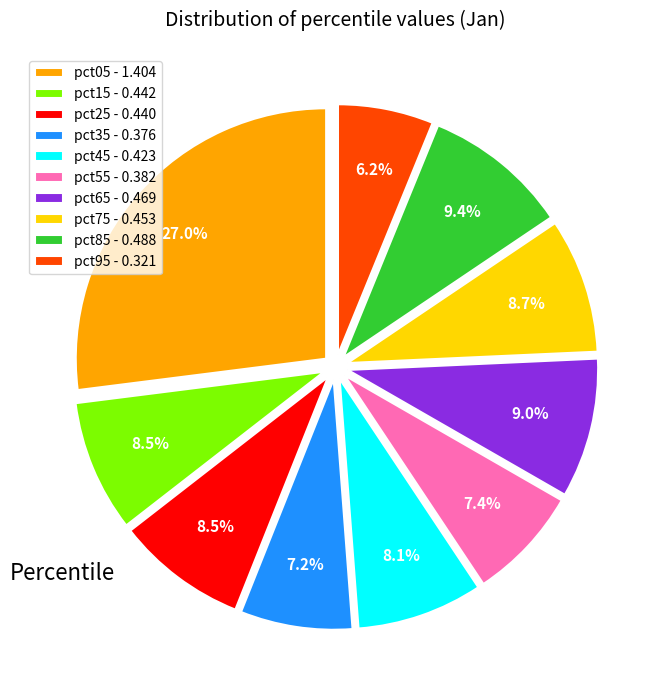

What percentage is the pct75 slice, to the nearest percent?

9%